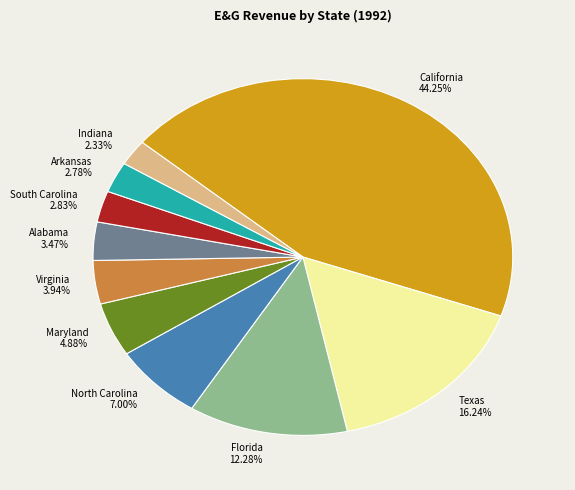

To the nearest percent, what is the difference between the Maryland and California slice percentages?

39%